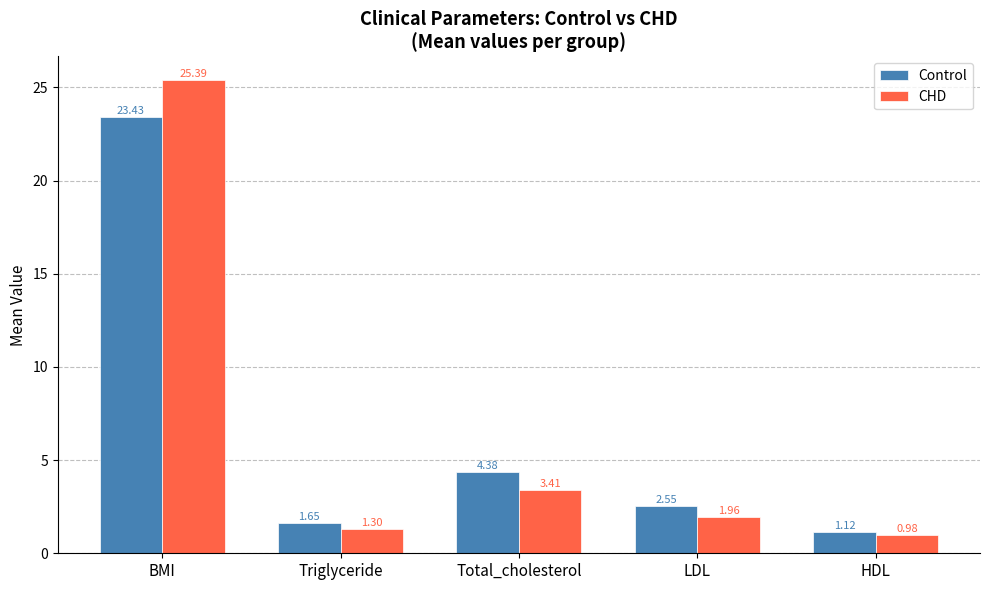

What is the difference between the highest and lowest values at HDL?

0.1